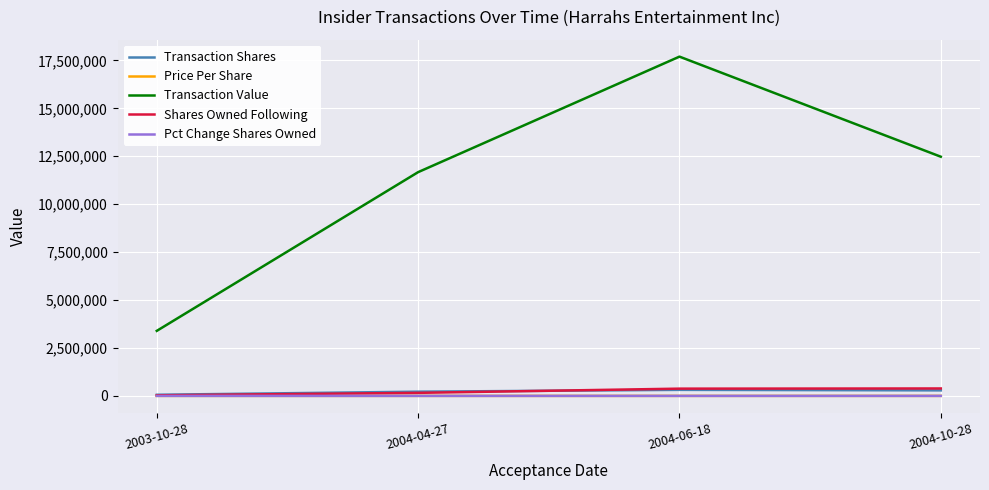

Which series has the largest total across all categories?

Transaction Value